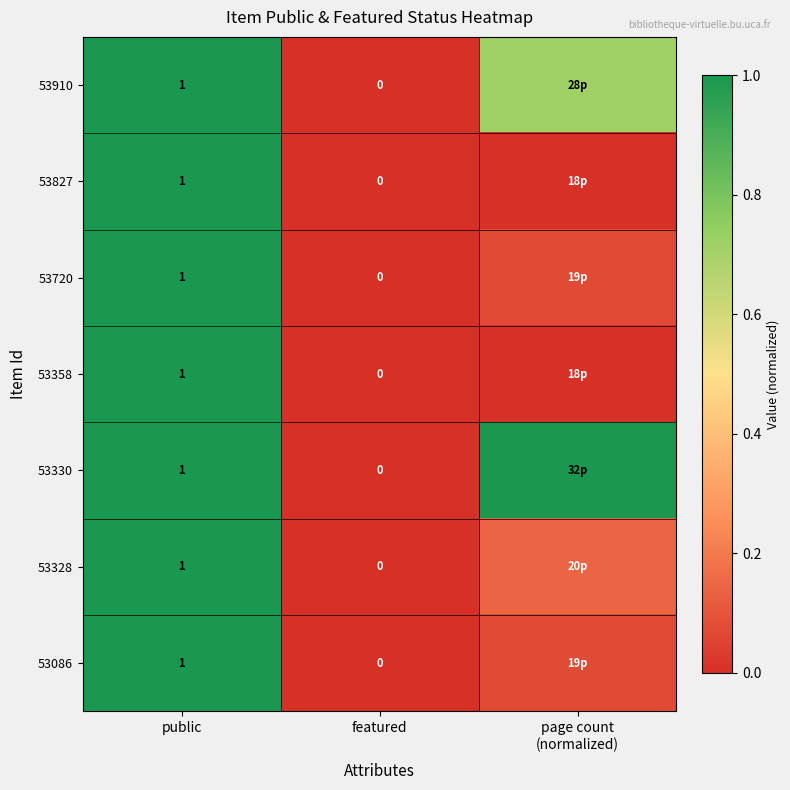

Is the value of 53827 at featured greater than the value of 53358 at public?

No